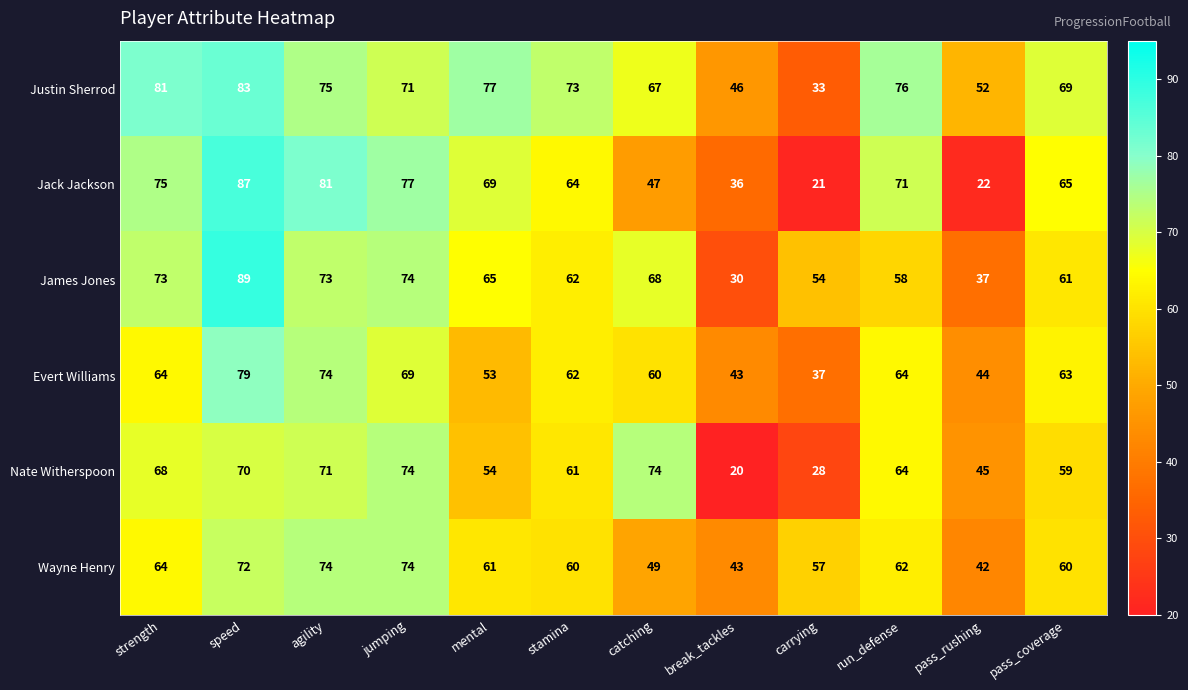

Which series has the widest spread of values?

Jack Jackson